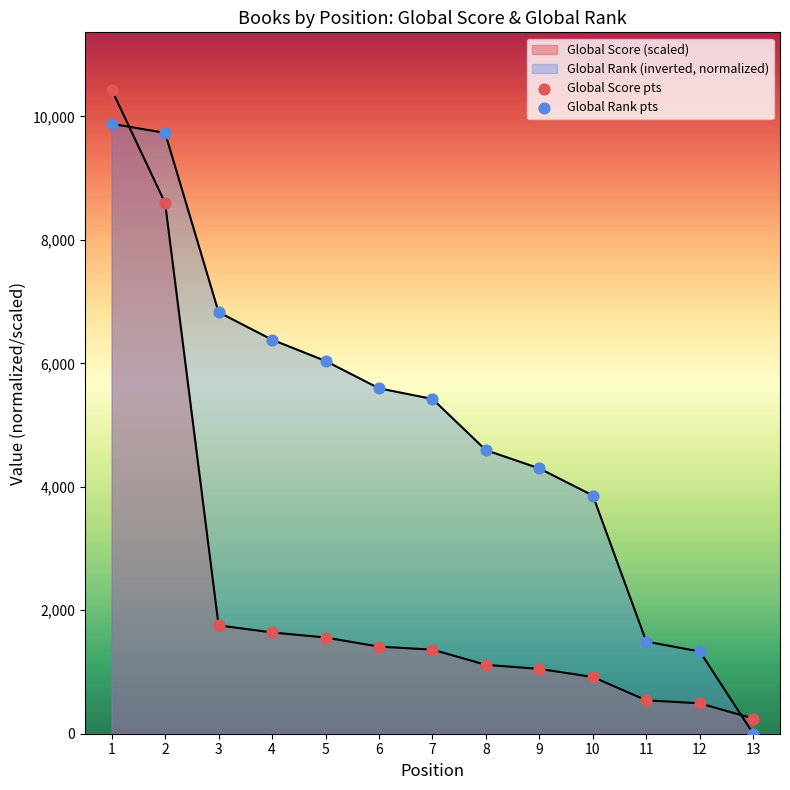

At which category is the sum across all series the highest?

1